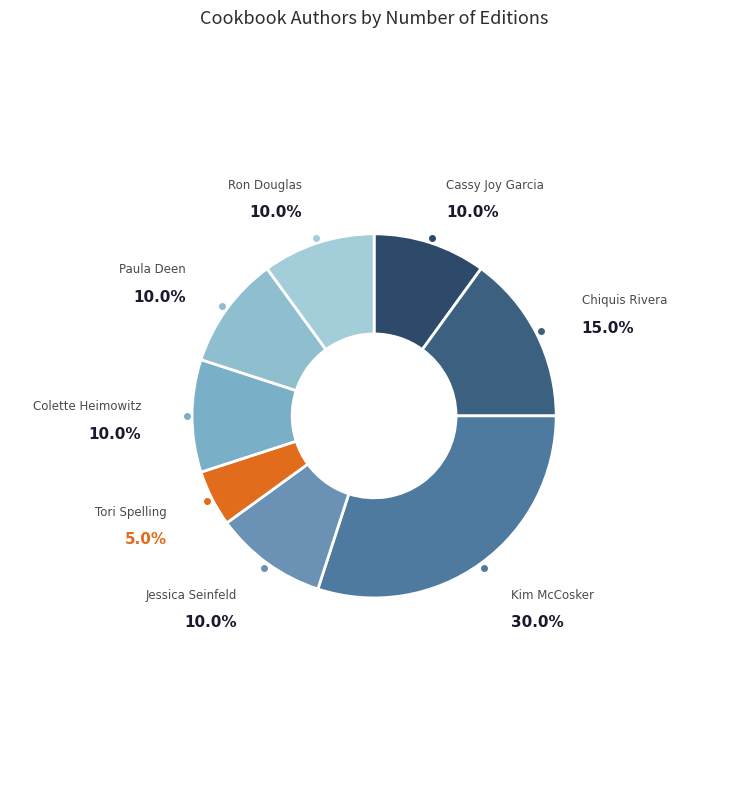

How many slices are in this pie chart?

8